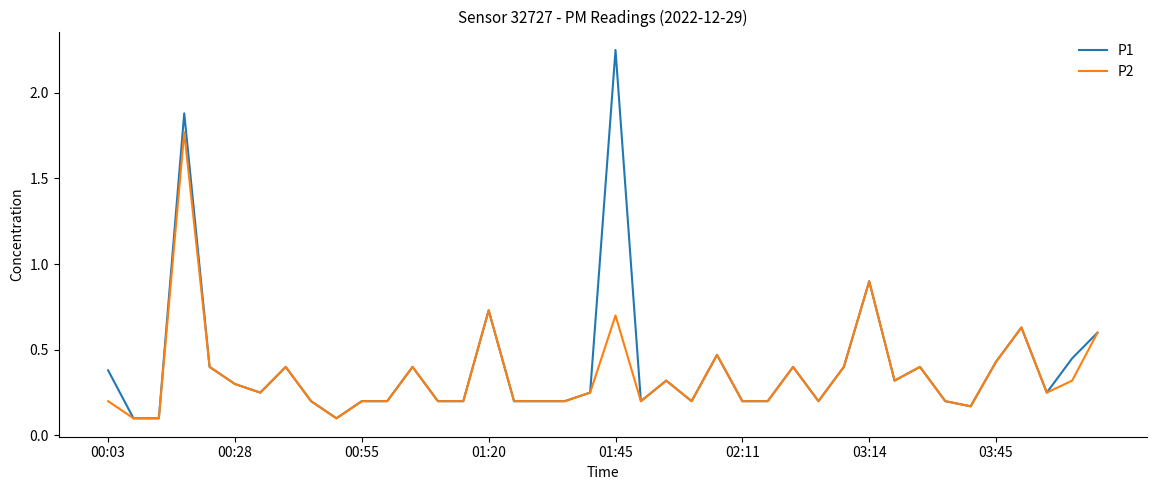

What are all the series names shown in the legend?

P1, P2